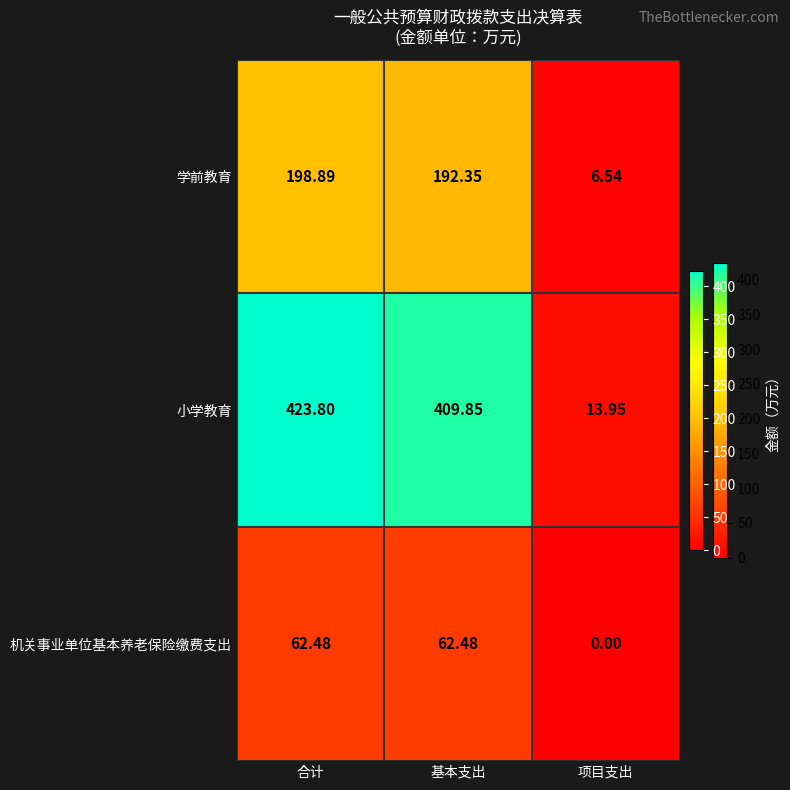

List the series in order of their peak value, lowest first.

机关事业单位基本养老保险缴费支出, 学前教育, 小学教育